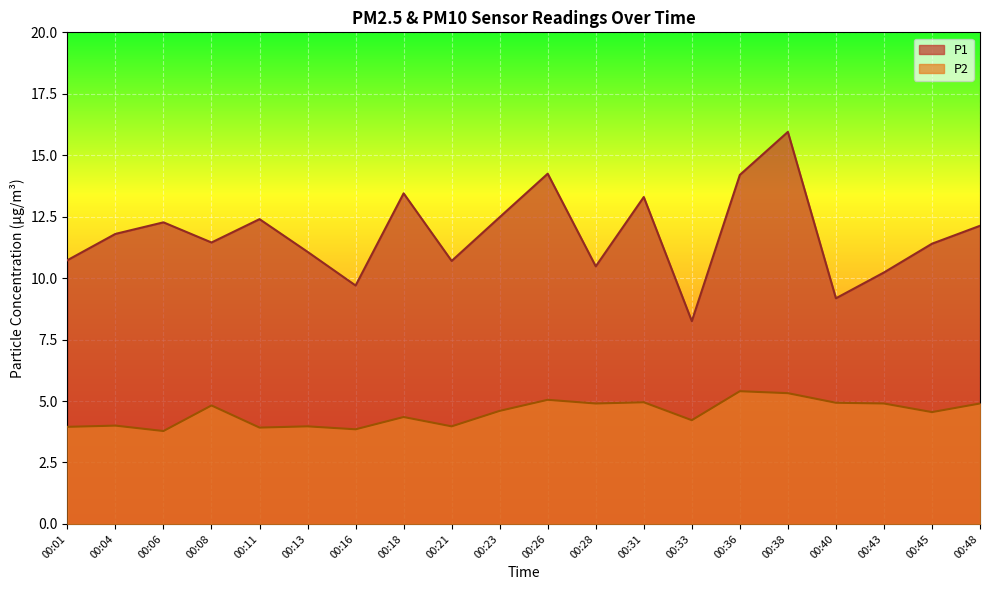

Which series has the widest spread of values?

P1